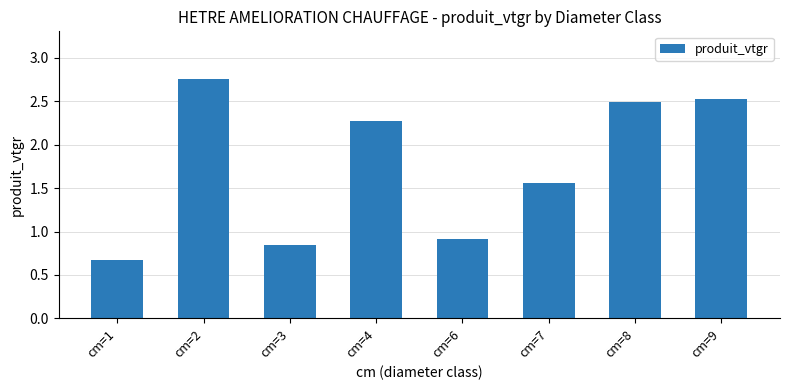

What is the minimum value shown in the chart?

0.7